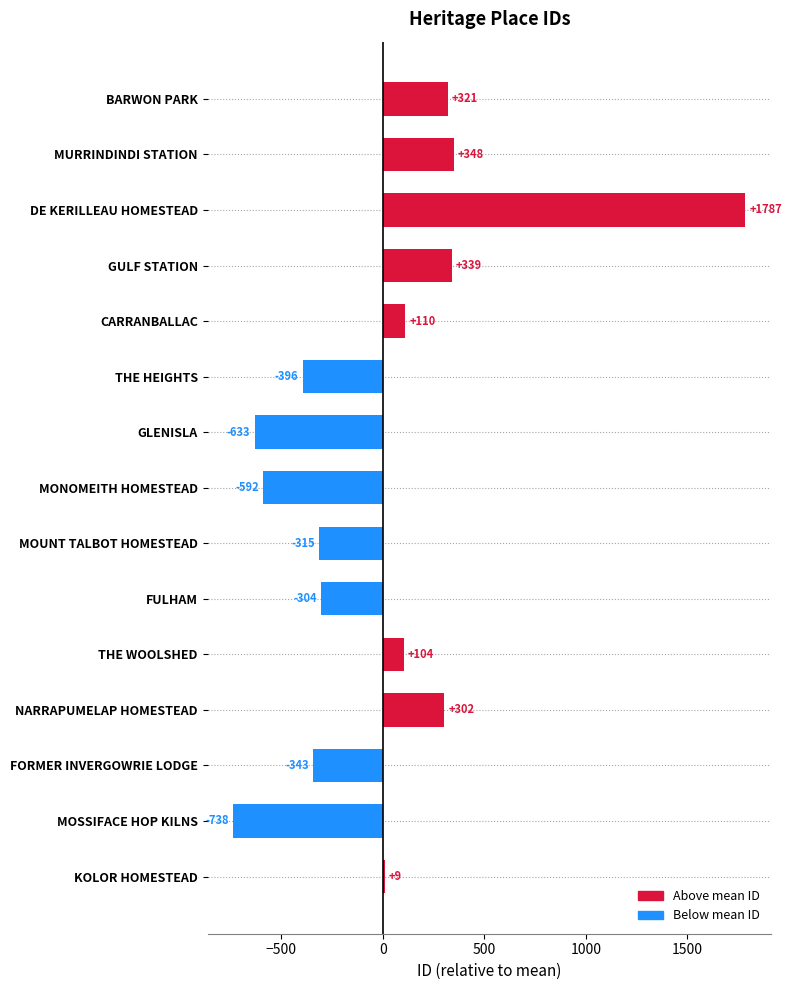

What is the difference between the values at CARRANBALLAC and MOUNT TALBOT HOMESTEAD?

425.0